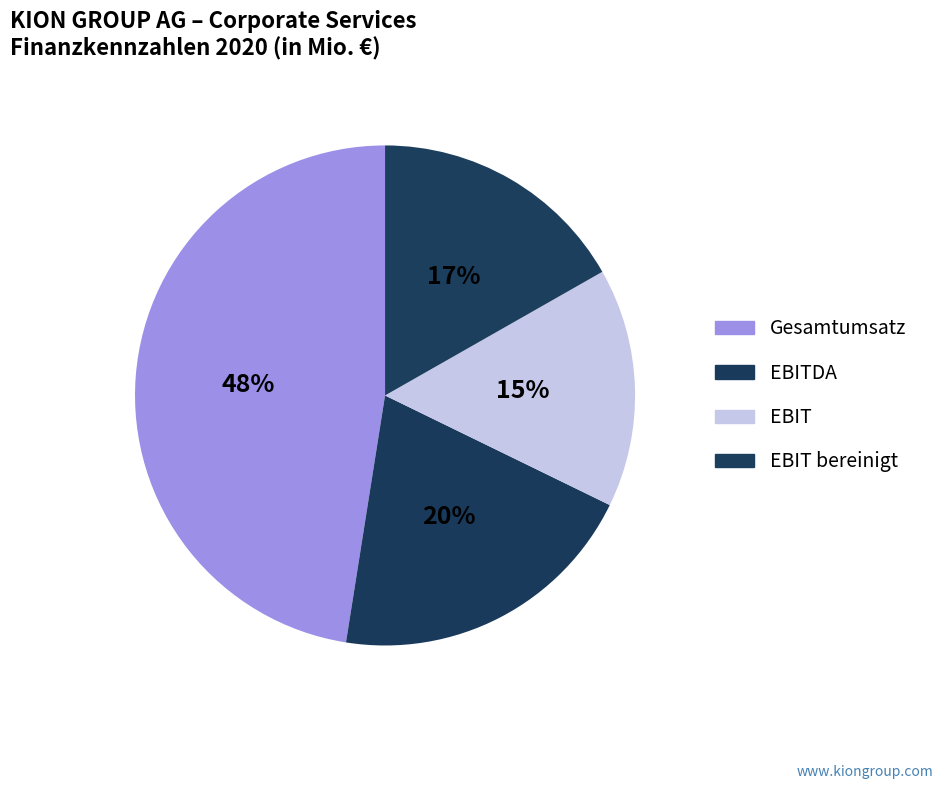

Which slice is the smallest?

EBIT